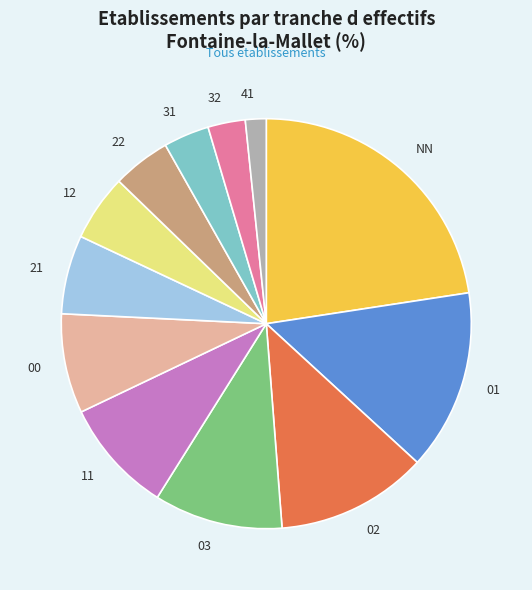

Rank the categories by value from lowest to highest.

41, 32, 31, 22, 12, 21, 00, 11, 03, 02, 01, NN